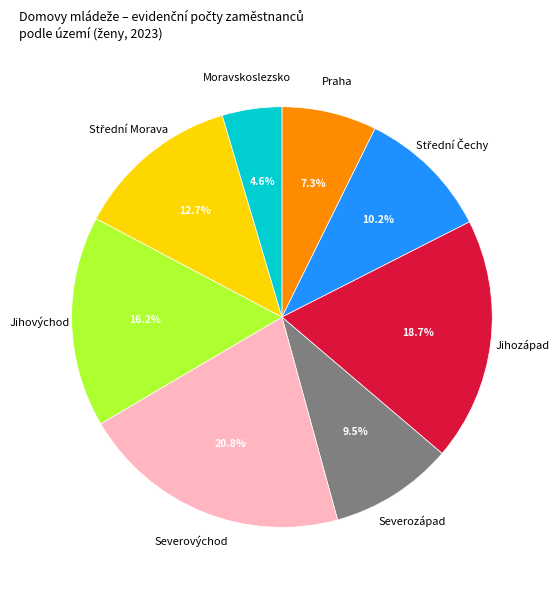

How many segments does this pie chart have?

8